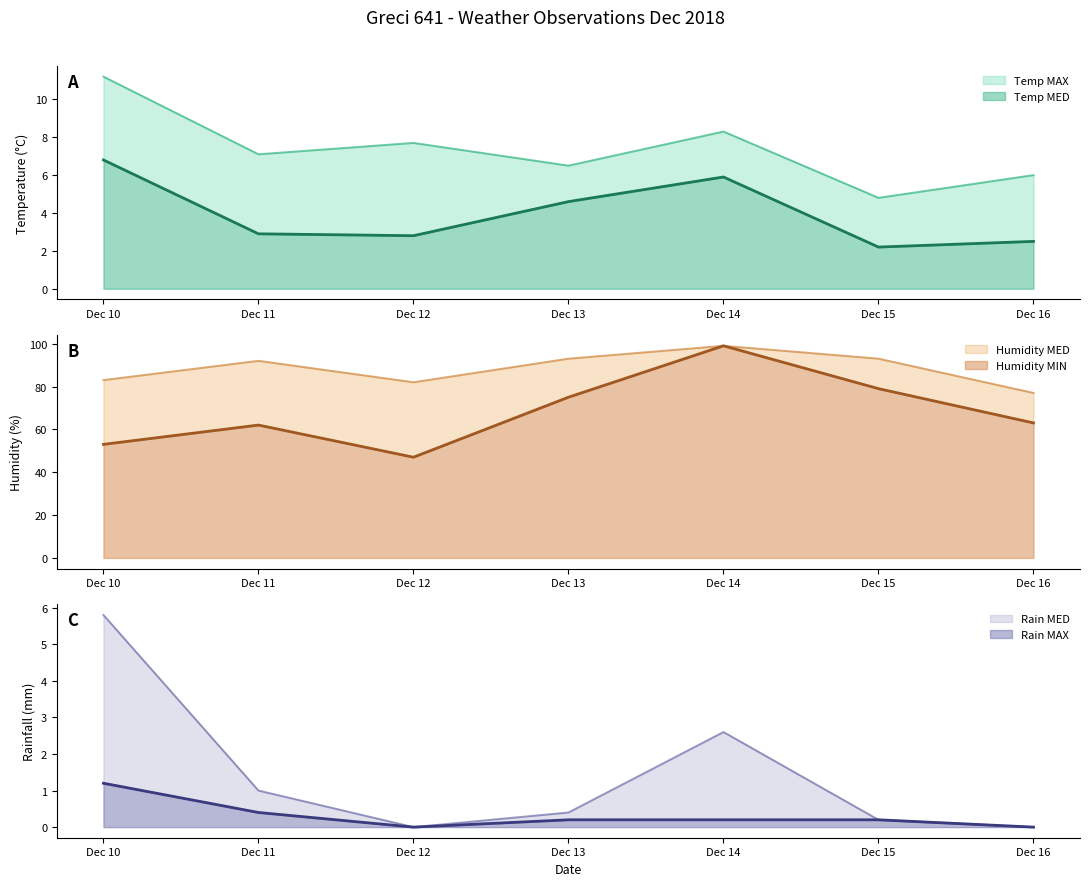

True or false: Temp MAX has more than 2 points higher than both neighbors.

False